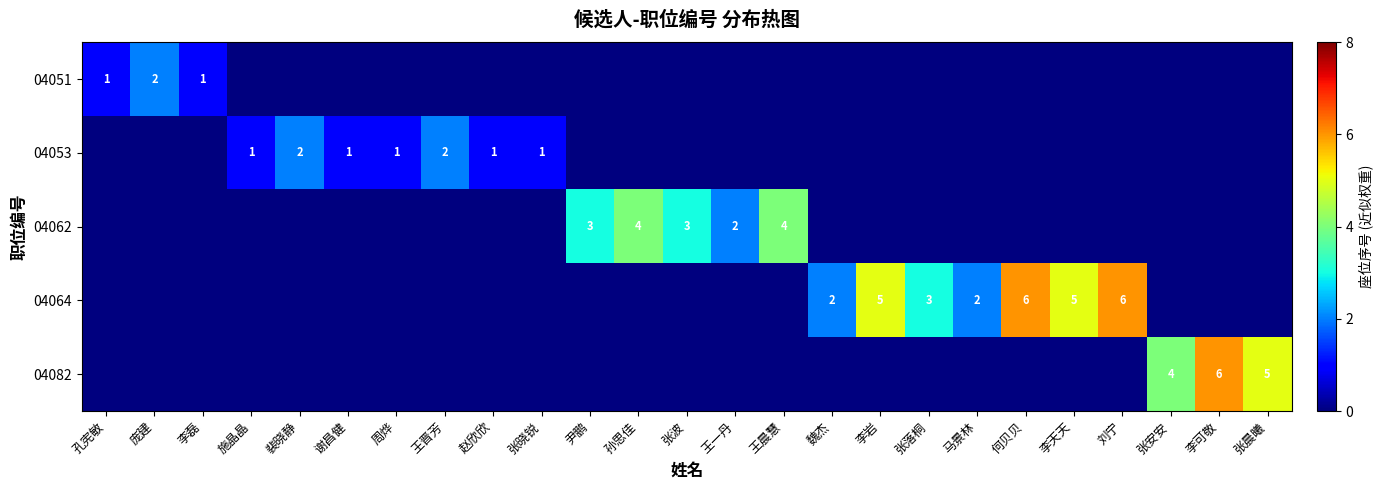

True or false: 04064 has a value of 3 at 魏杰.

False